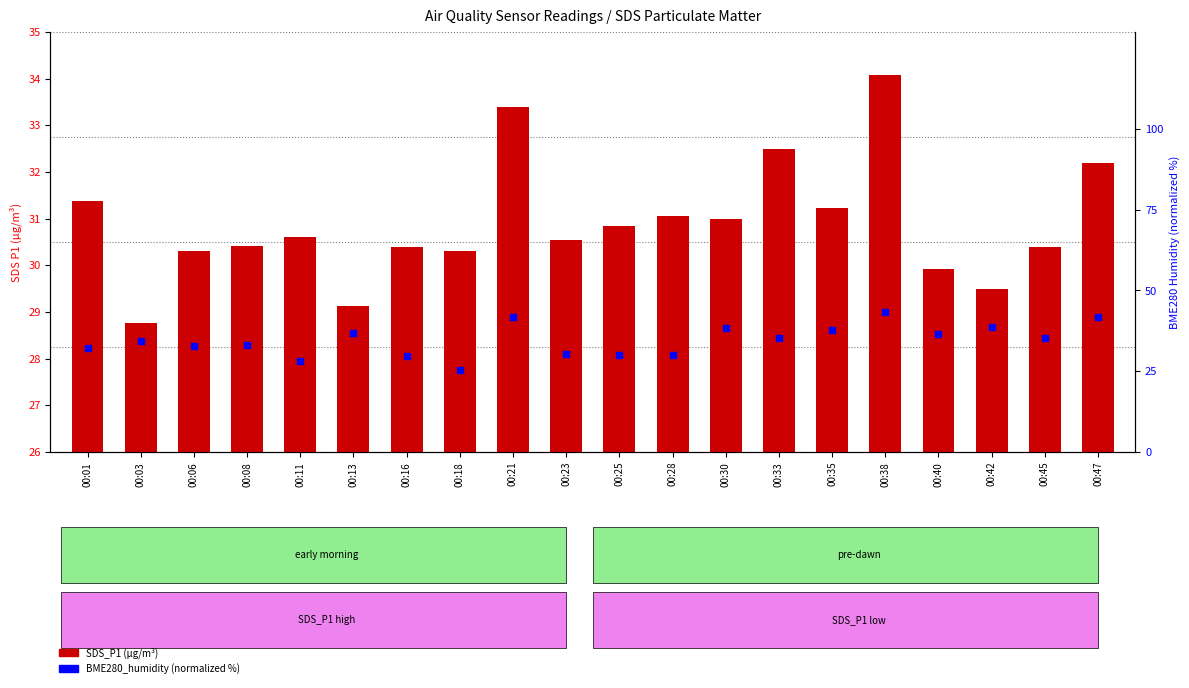

Which series contains the lowest Y value?

BME280_humidity (%)